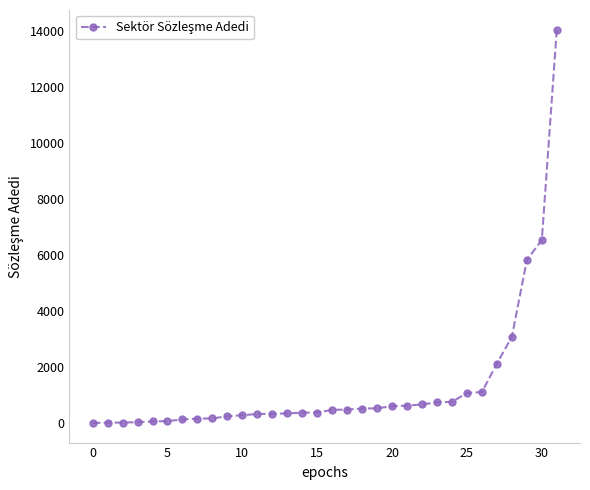

How many values are below 485?

16